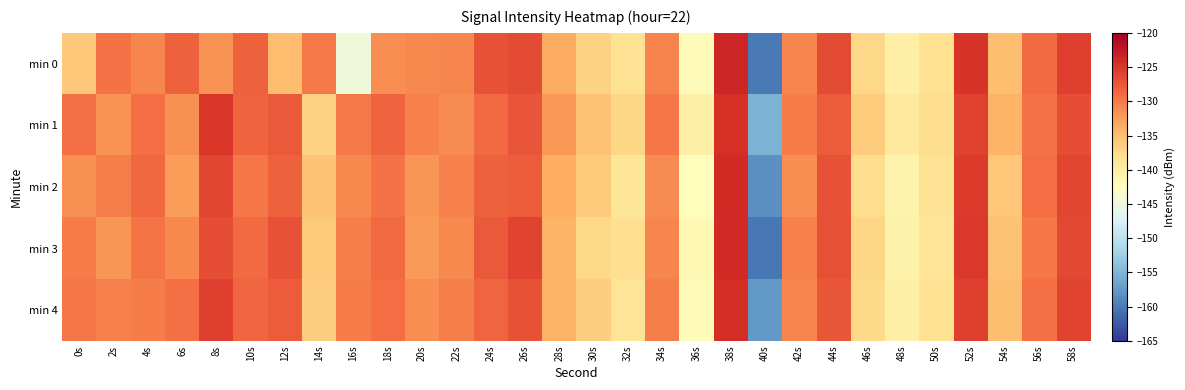

Reading left to right, list all the values displayed in this chart.

min 0: 0s=-135.9	2s=-129.4	4s=-130.8	6s=-128.2	8s=-131.7	10s=-128.2	12s=-134.8	14s=-129.8	16s=-144.6	18s=-131.4	20s=-131.1	22s=-130.8	24s=-127.0	26s=-126.6	28s=-133.5	30s=-136.8	32s=-138.5	34s=-130.6	36s=-142.0	38s=-123.7	40s=-160.0	42s=-130.9	44s=-126.6	46s=-137.4	48s=-140.1	50s=-138.2	52s=-124.8	54s=-135.1	56s=-128.8	58s=-125.7
min 1: 0s=-129.2	2s=-131.6	4s=-129.1	6s=-131.5	8s=-125.0	10s=-128.3	12s=-127.7	14s=-136.8	16s=-130.0	18s=-128.4	20s=-130.5	22s=-131.2	24s=-128.9	26s=-127.3	28s=-132.1	30s=-135.4	32s=-137.2	34s=-129.8	36s=-140.1	38s=-124.5	40s=-155.3	42s=-130.1	44s=-127.8	46s=-136.2	48s=-139.5	50s=-137.8	52s=-125.9	54s=-134.2	56s=-129.4	58s=-126.8
min 2: 0s=-131.5	2s=-130.2	4s=-128.7	6s=-132.4	8s=-126.3	10s=-129.8	12s=-128.1	14s=-135.6	16s=-130.9	18s=-129.4	20s=-131.8	22s=-130.5	24s=-128.2	26s=-127.9	28s=-133.6	30s=-136.1	32s=-138.9	34s=-131.2	36s=-142.3	38s=-124.1	40s=-158.2	42s=-131.4	44s=-127.1	46s=-137.9	48s=-140.8	50s=-138.5	52s=-125.3	54s=-135.7	56s=-129.1	58s=-126.2
min 3: 0s=-130.1	2s=-131.8	4s=-129.5	6s=-130.9	8s=-126.7	10s=-128.9	12s=-127.2	14s=-136.1	16s=-130.3	18s=-128.8	20s=-132.2	22s=-130.9	24s=-127.6	26s=-126.1	28s=-134.2	30s=-137.3	32s=-138.1	34s=-130.8	36s=-141.5	38s=-123.9	40s=-160.1	42s=-130.5	44s=-126.9	46s=-137.1	48s=-140.5	50s=-138.8	52s=-125.1	54s=-135.3	56s=-129.7	58s=-126.5
min 4: 0s=-129.8	2s=-130.5	4s=-130.1	6s=-129.3	8s=-125.8	10s=-128.5	12s=-127.9	14s=-136.5	16s=-130.1	18s=-129.1	20s=-131.3	22s=-130.2	24s=-128.5	26s=-127.2	28s=-133.9	30s=-136.5	32s=-138.7	34s=-130.3	36s=-141.8	38s=-124.3	40s=-157.5	42s=-130.8	44s=-127.4	46s=-137.5	48s=-140.2	50s=-138.2	52s=-125.7	54s=-135.1	56s=-129.3	58s=-126.1